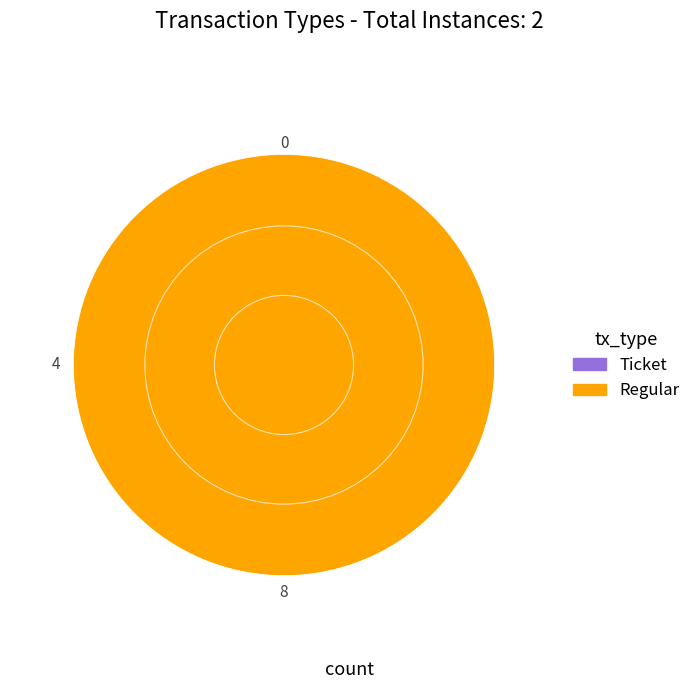

What is the majority slice?

Regular